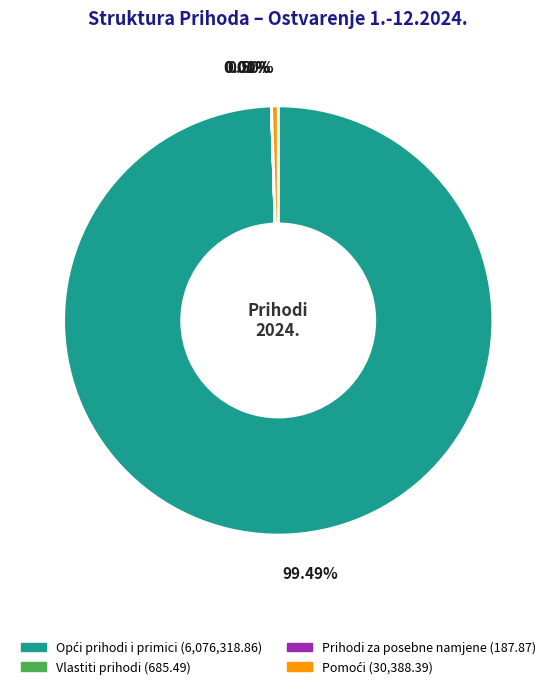

To the nearest percent, what is the average slice percentage?

25%